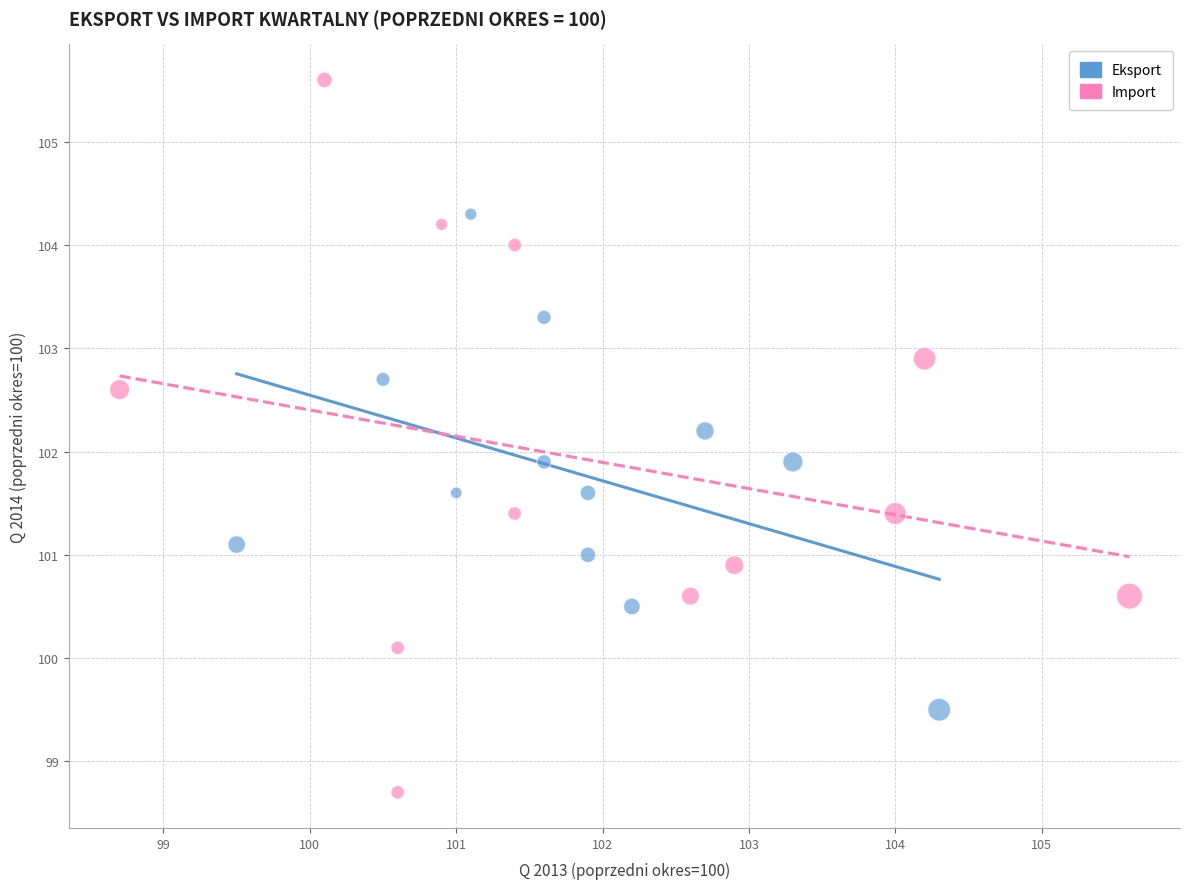

Which series reaches the minimum Y coordinate?

Import